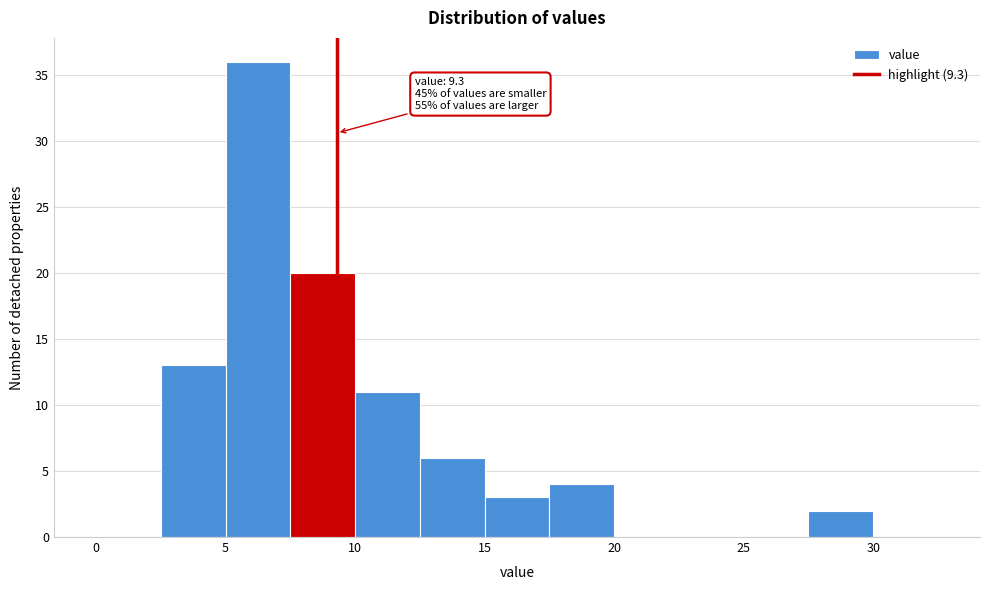

Over which range of the x-axis is the bar tallest?

5.0 to 7.5